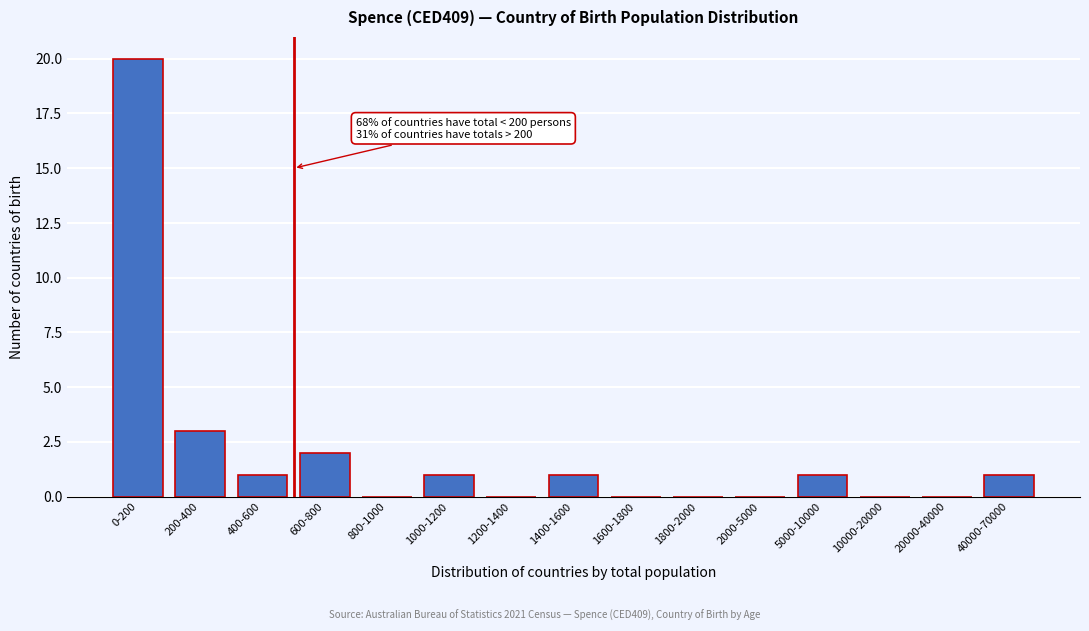

Reading right to left, extract all data points from this chart.

40000-70000=1	20000-40000=0	10000-20000=0	5000-10000=1	2000-5000=0	1800-2000=0	1600-1800=0	1400-1600=1	1200-1400=0	1000-1200=1	800-1000=0	600-800=2	400-600=1	200-400=3	0-200=20